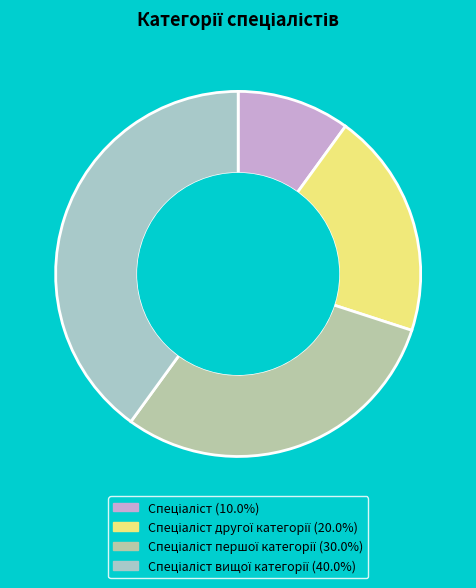

How many slices are in this pie chart?

4